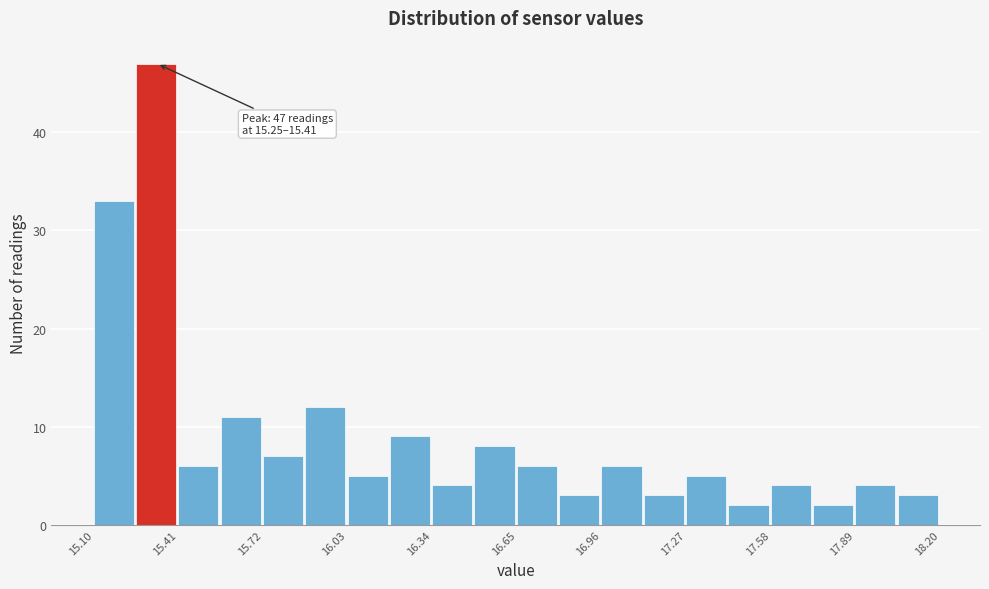

Around what value on the x-axis is the tallest bar? Give the approximate position of its centre, as read against the axis.

15.35